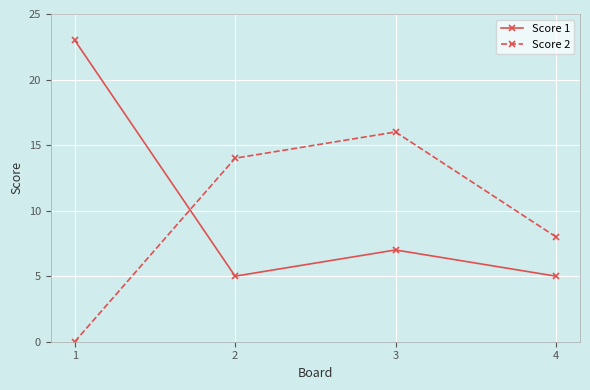

How many Score 1 values are between 5 and 23?

4